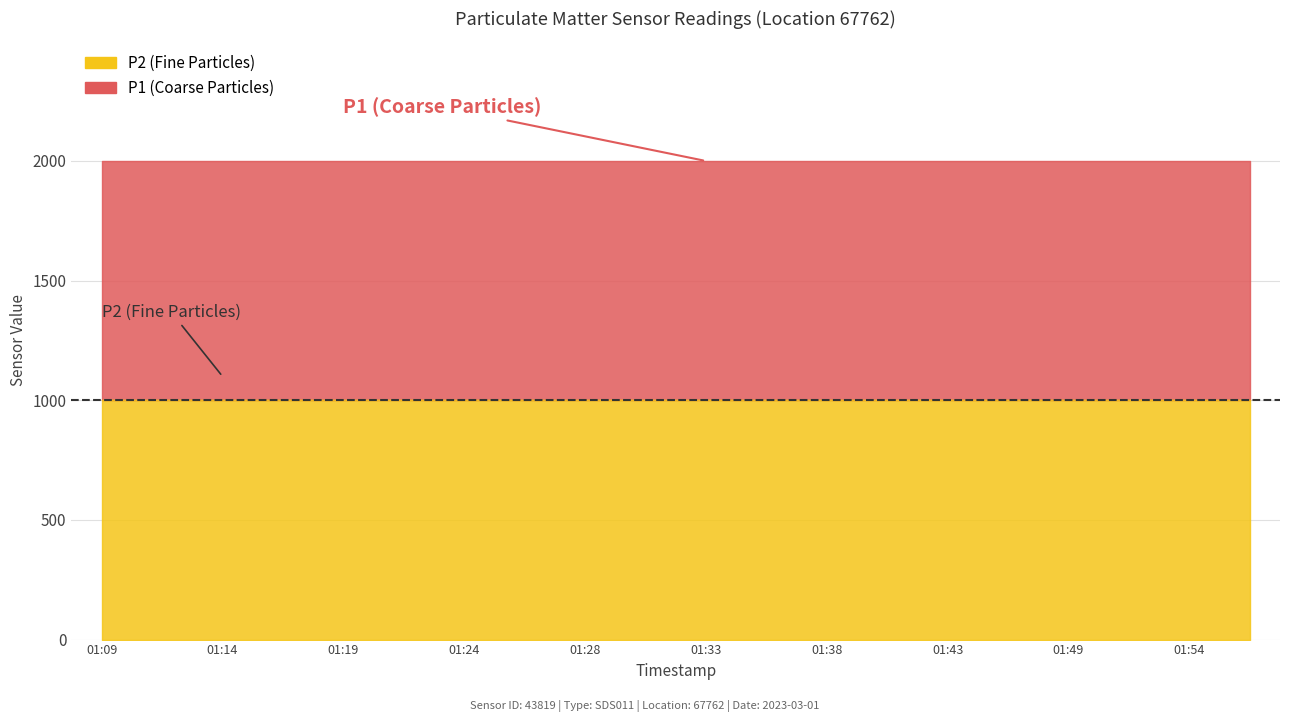

The P2 series shows 999.9 at 01:41. True or false?

True